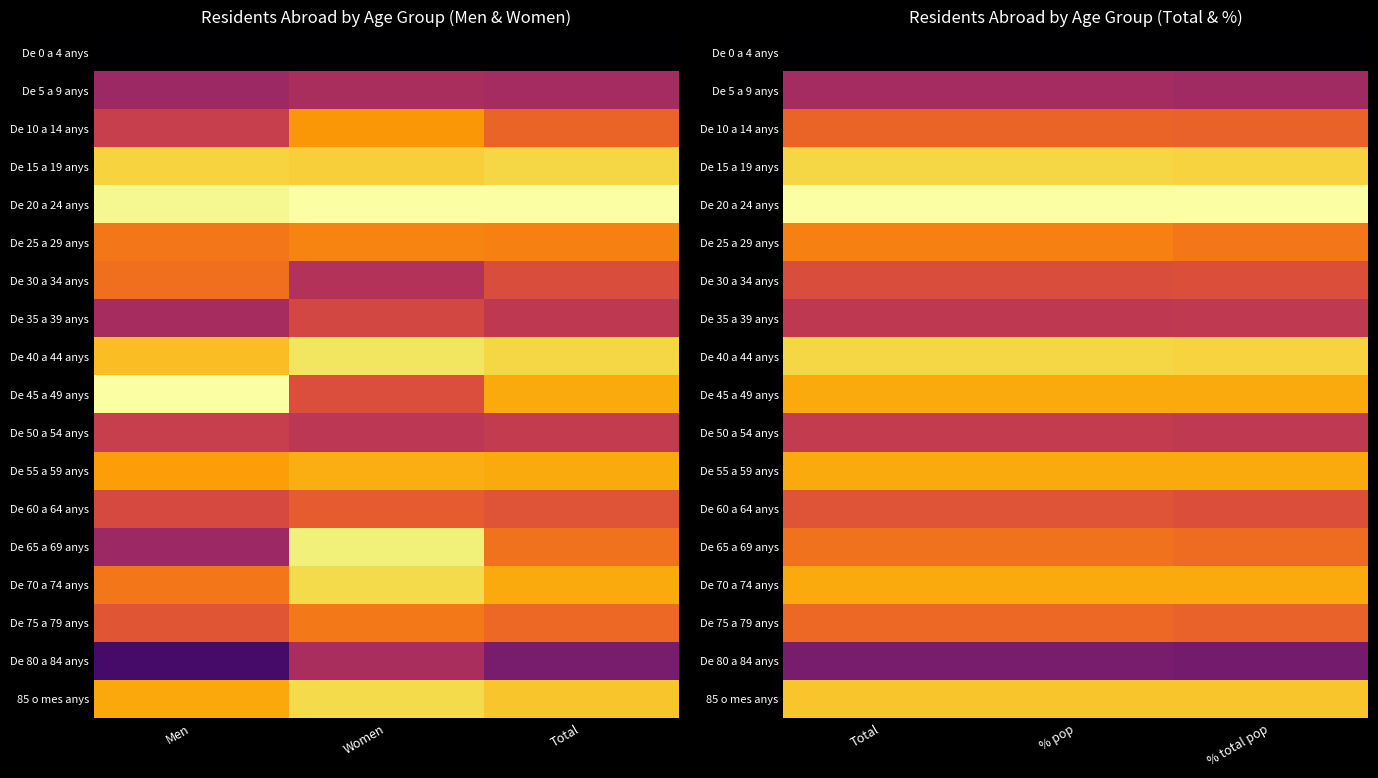

Count the number of data series in this chart.

18